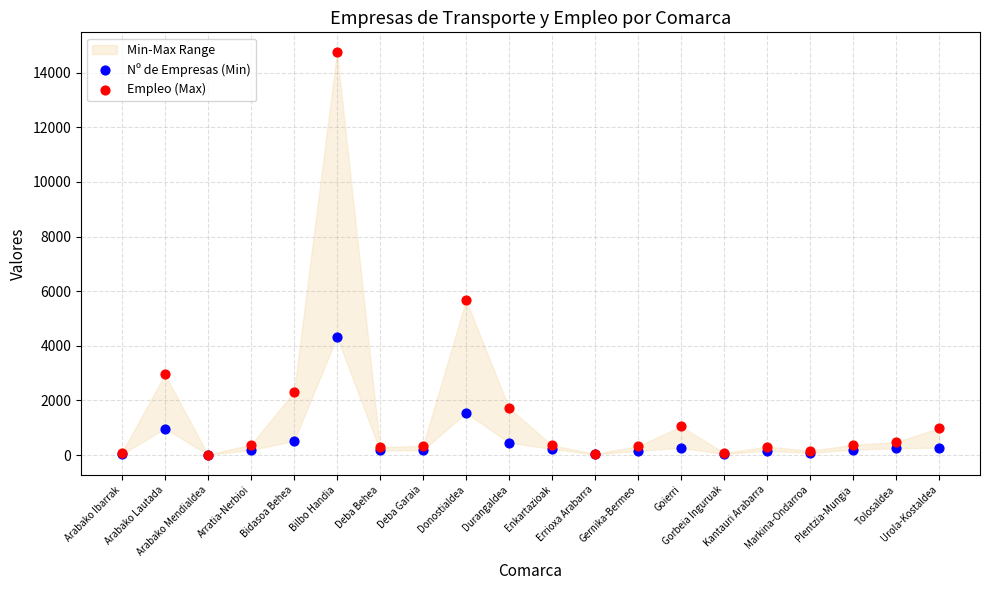

Across all series, what Y value is closest to 7379?

5672